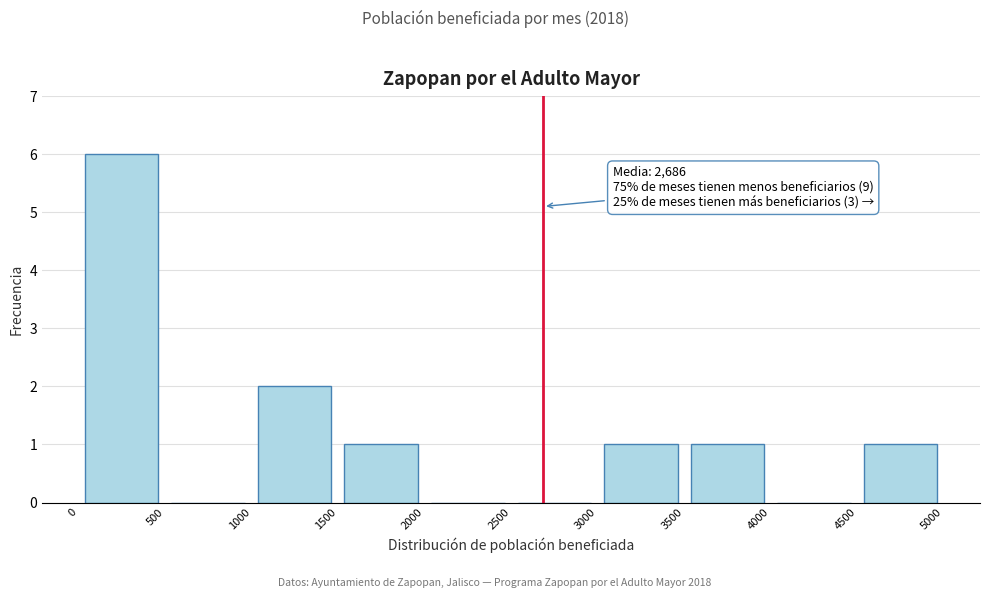

Which range on the x-axis has the tallest bar?

0 to 500